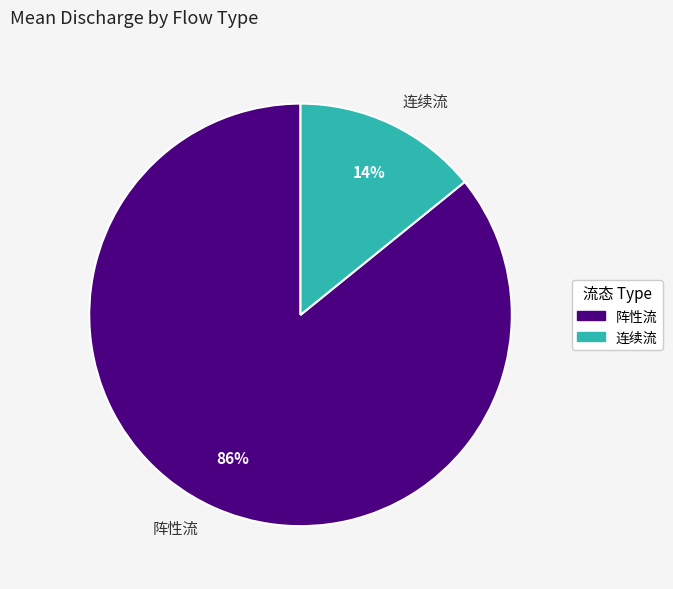

Approximately how many times larger is the value at 连续流 compared to 阵性流?

0.2